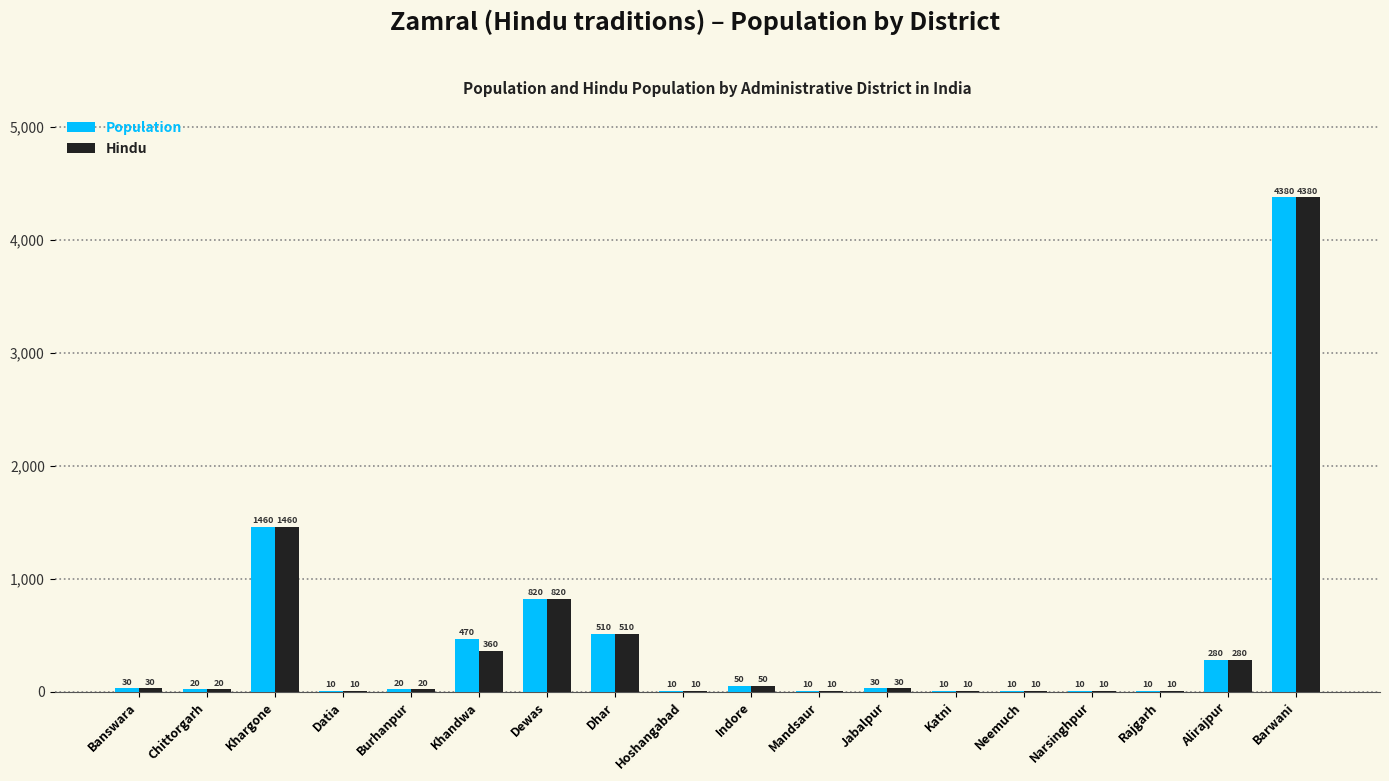

What are all the series names shown in the legend?

Population, Hindu